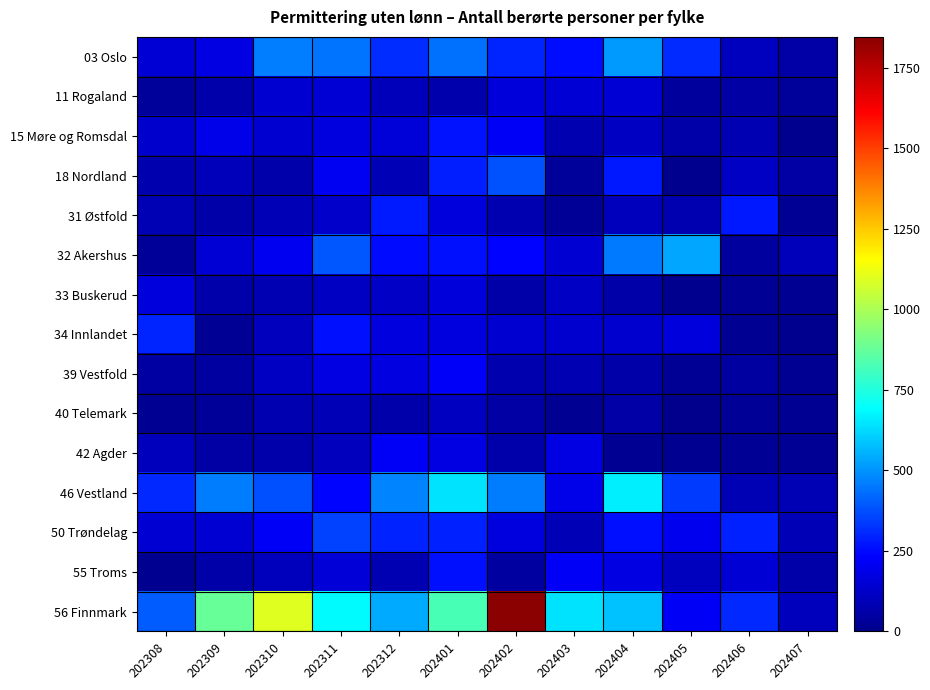

Which series has the largest total across all categories?

56 Finnmark